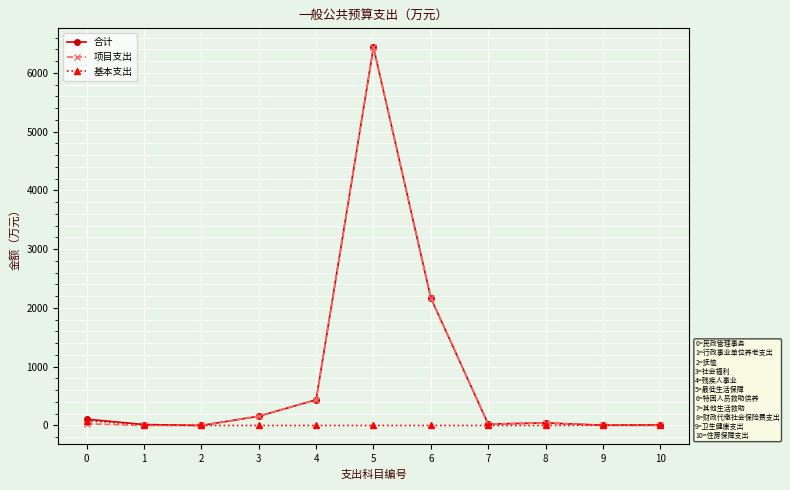

What is the sum of all 基本支出 values?

107.9